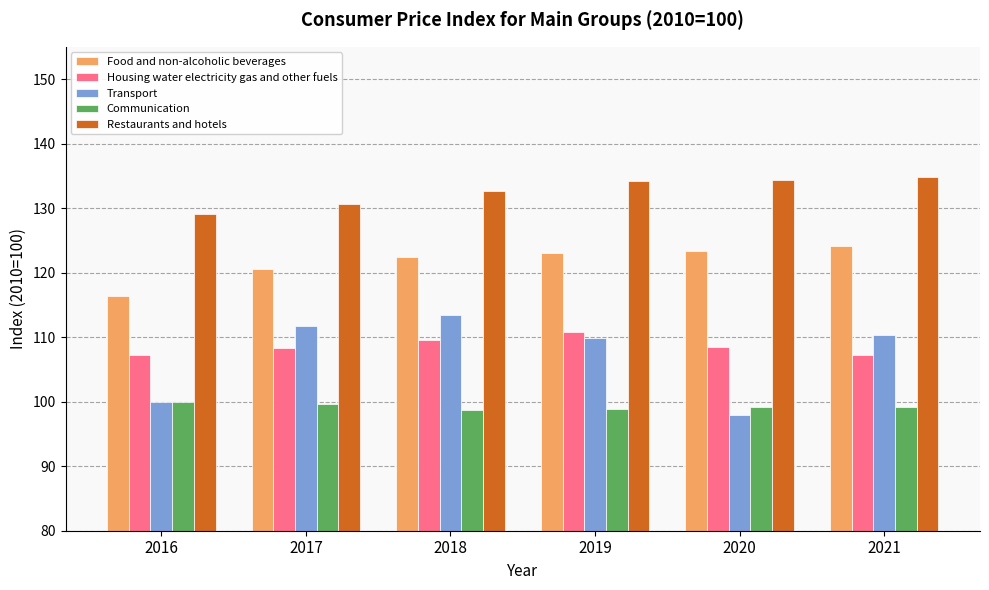

At how many categories does at least one series exceed 104?

6